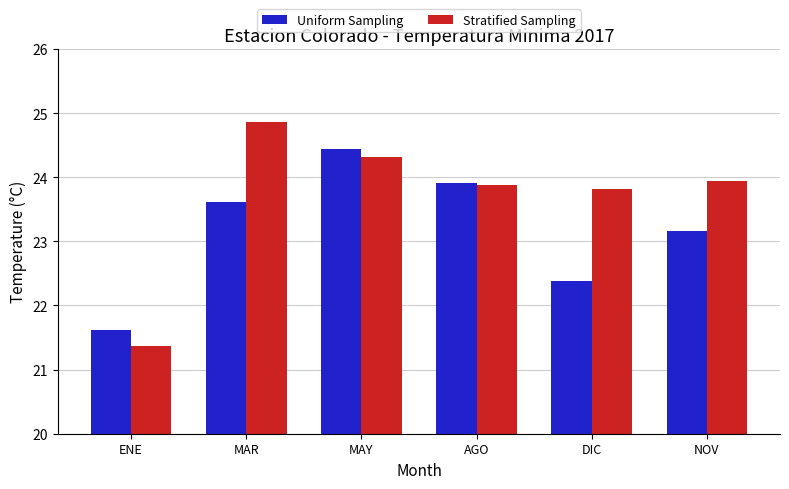

Is the value of Uniform Sampling at NOV greater than the value of Stratified Sampling at MAR?

No